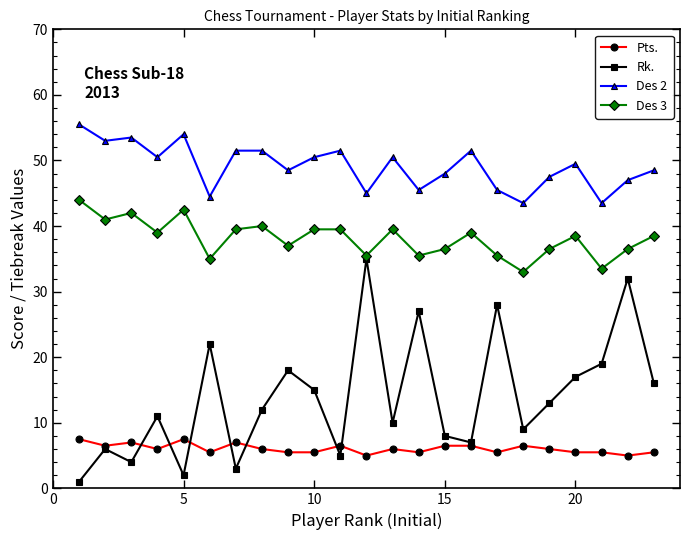

Which series has the largest range (max minus min)?

Rk.